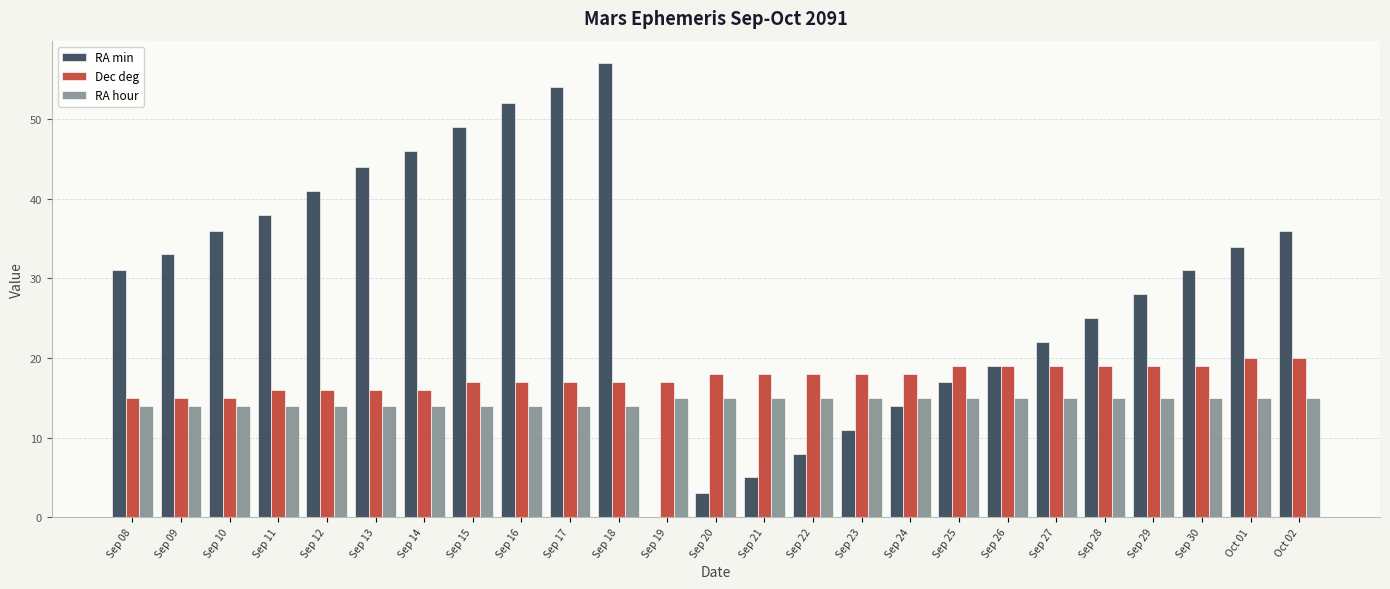

What is the difference between the Dec deg values at Sep 15 and Sep 21?

1